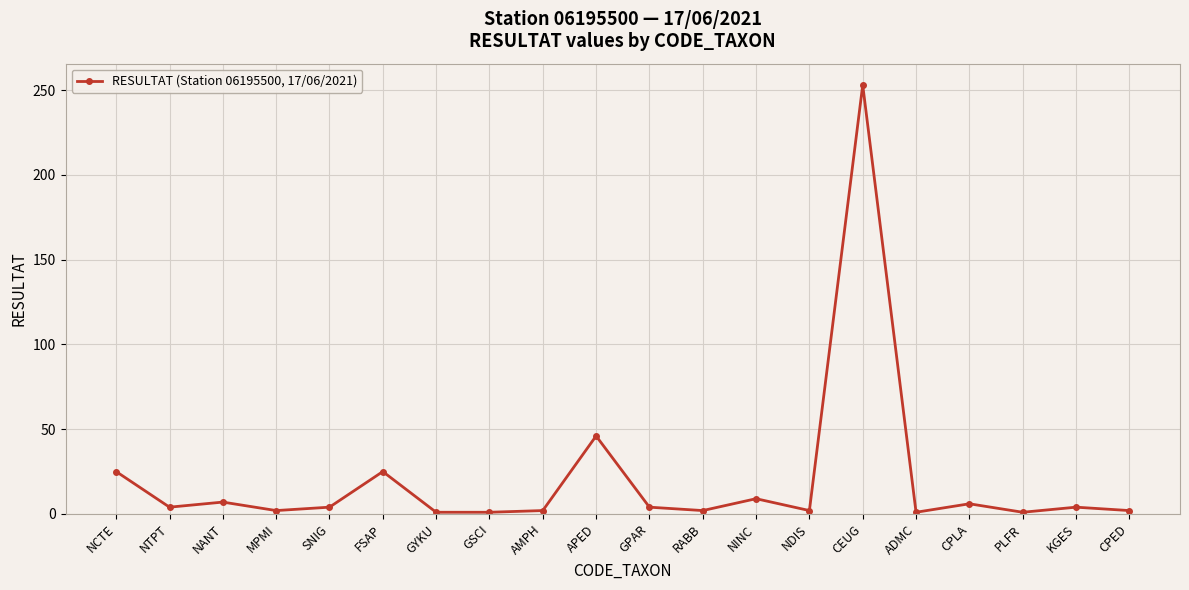

What position from the right is NCTE?

20